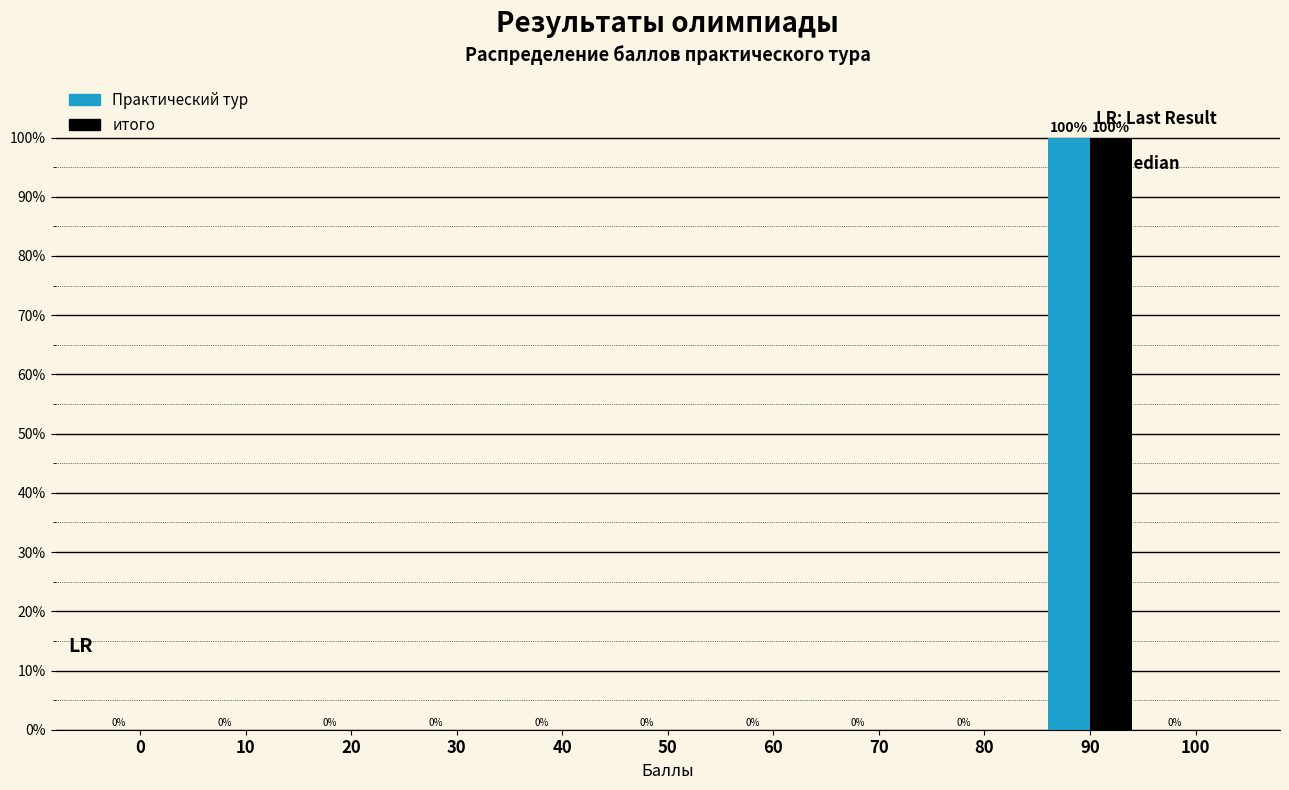

Reading left to right, what are all the values shown in this chart?

Практический тур: 0=0	10=0	20=0	30=0	40=0	50=0	60=0	70=0	80=0	90=100	100=0
итого: 0=0	10=0	20=0	30=0	40=0	50=0	60=0	70=0	80=0	90=100	100=0